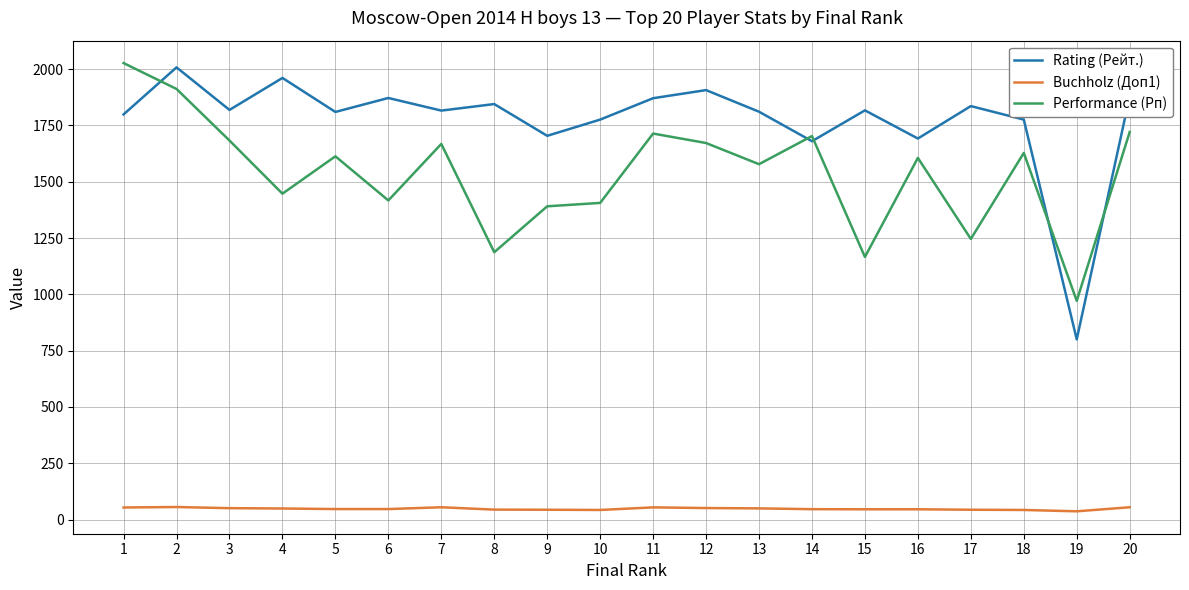

Read the Performance (Рп) value at 5.

1613.0